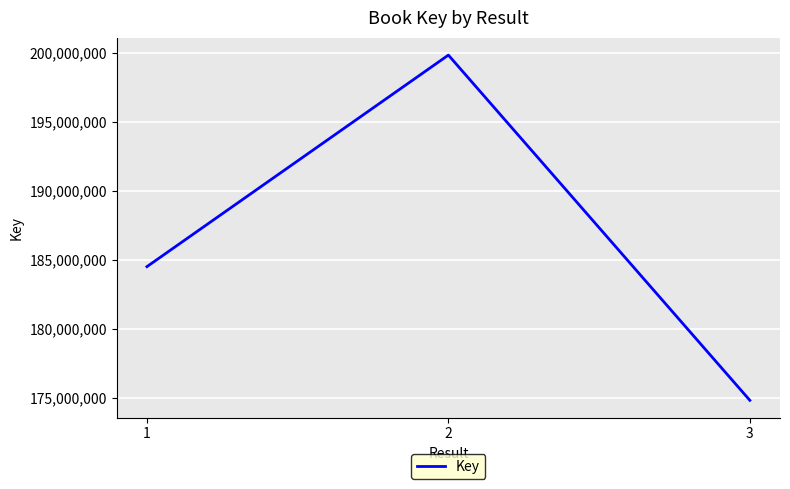

Approximately how many times larger is the value at 1 compared to 3?

1.1